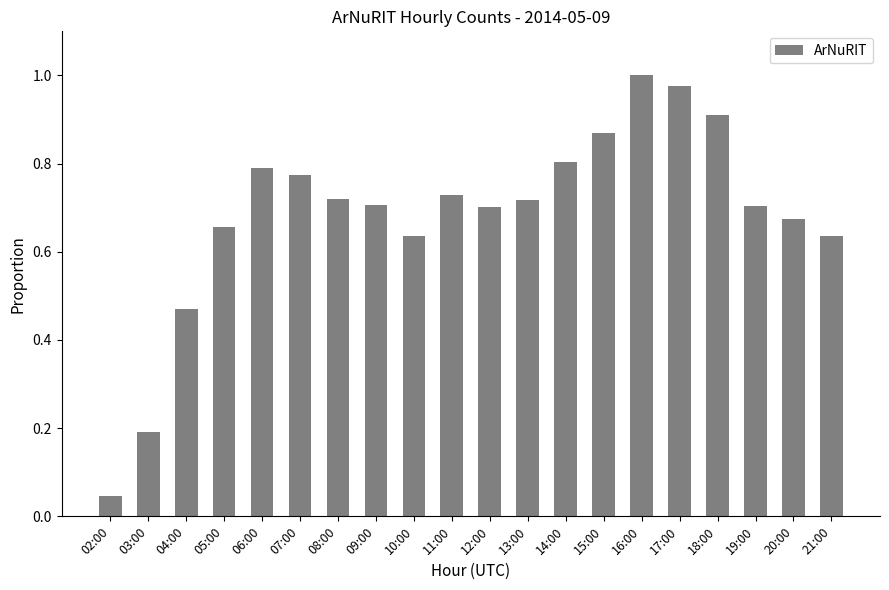

At which label is the value closest to 0?

02:00